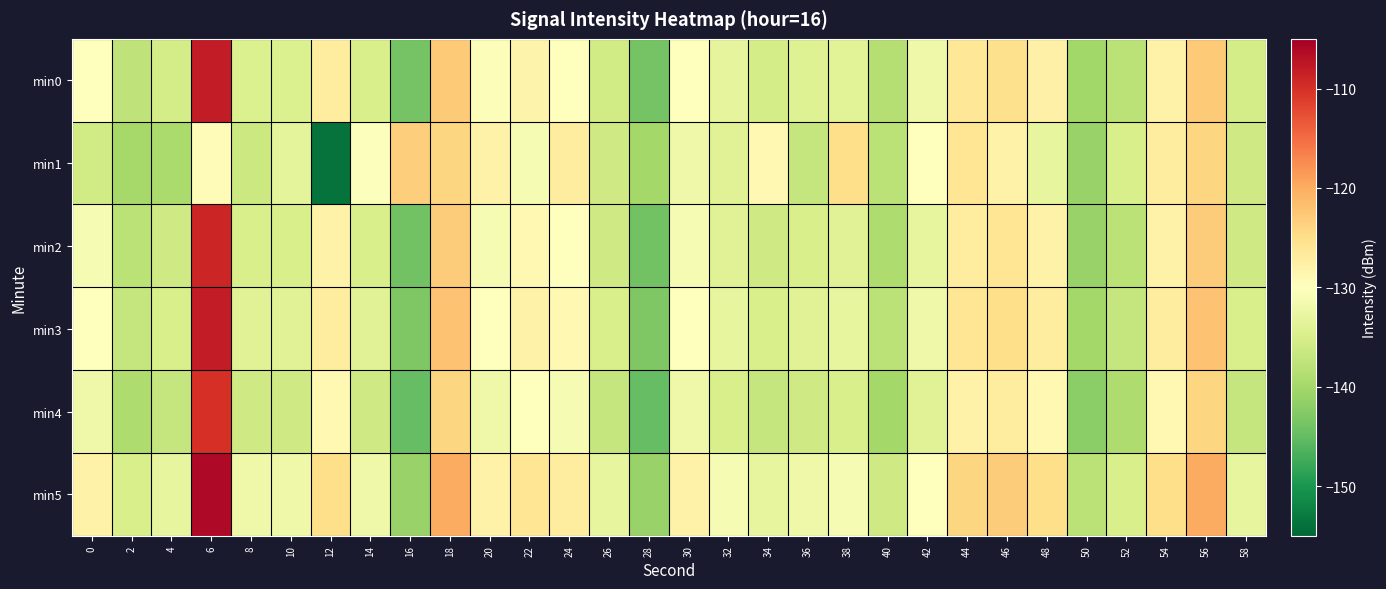

At which category is the sum across all series the highest?

6